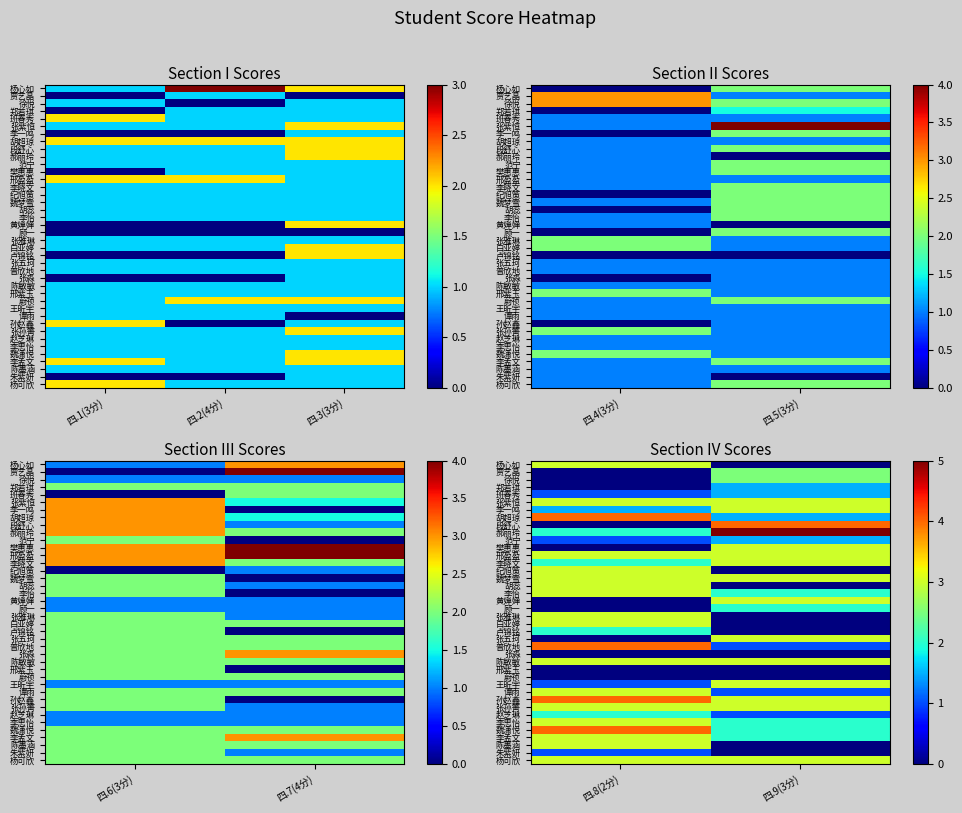

Between 四.8(2分) and 四.9(3分), which is larger?

四.8(2分)